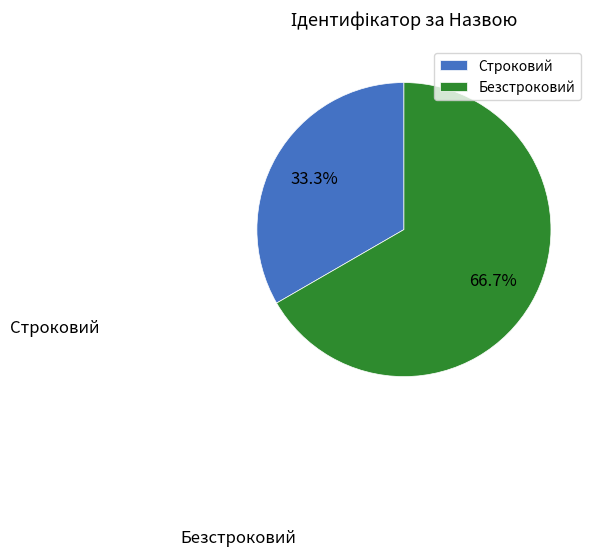

Which slice is the smallest?

Строковий